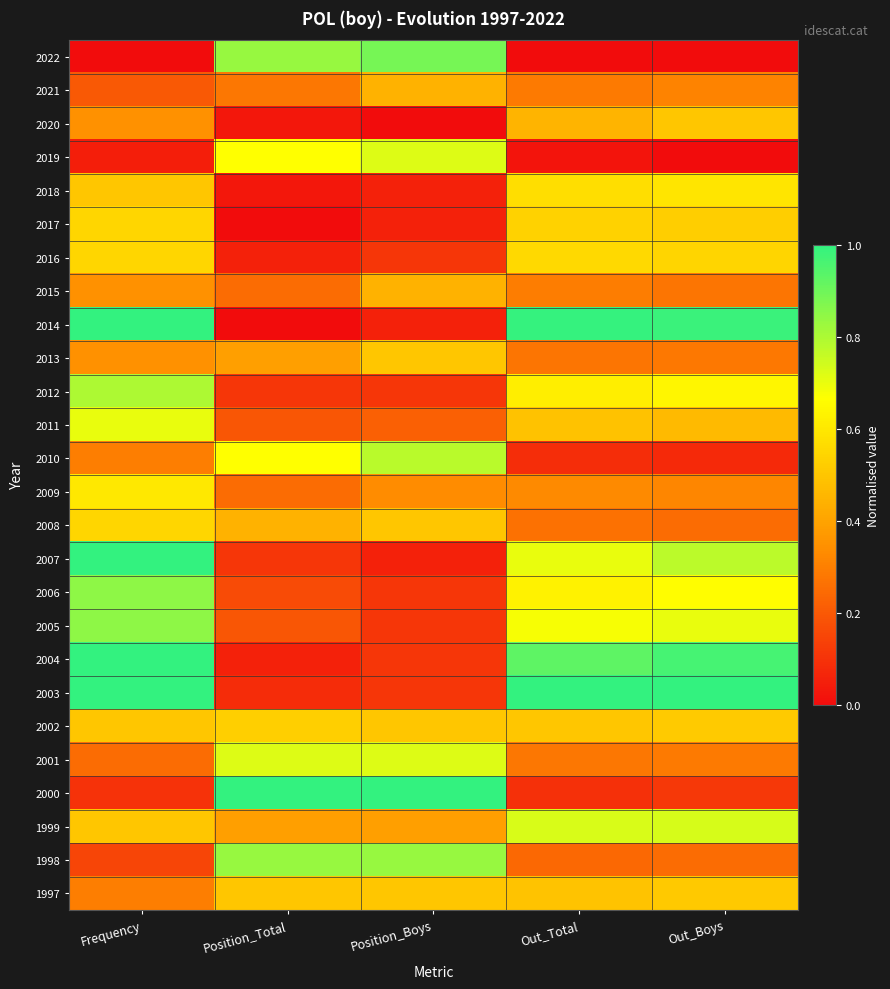

Which label corresponds to the largest value in the chart?

Frequency